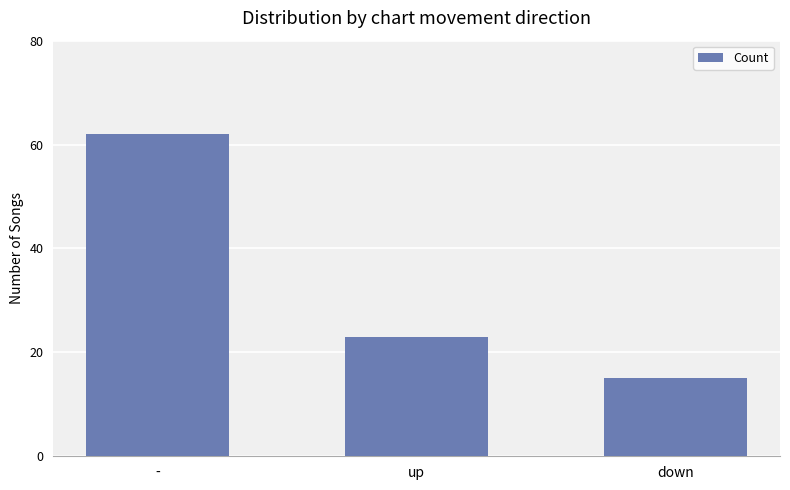

What is the sum of the values at up and down?

38